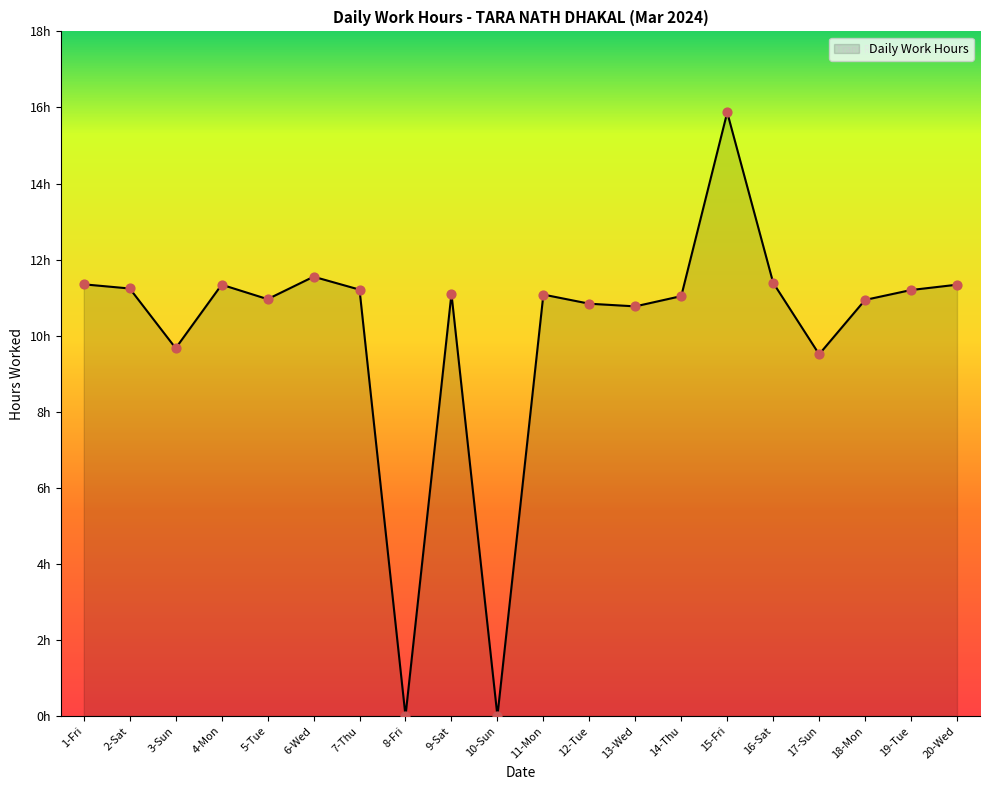

What is the change in value from 6-Wed to 19-Tue?

-0.4